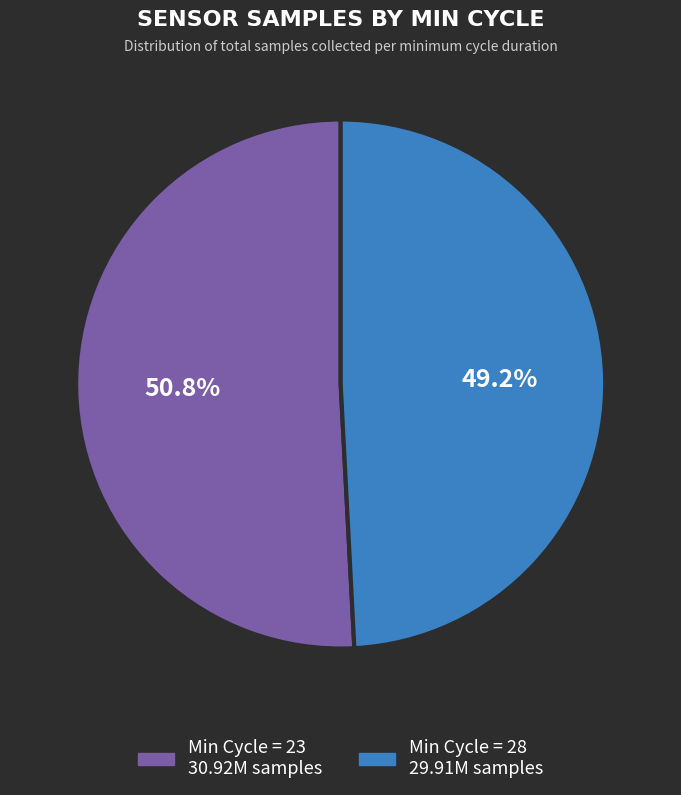

Is there a majority slice in this chart?

Yes